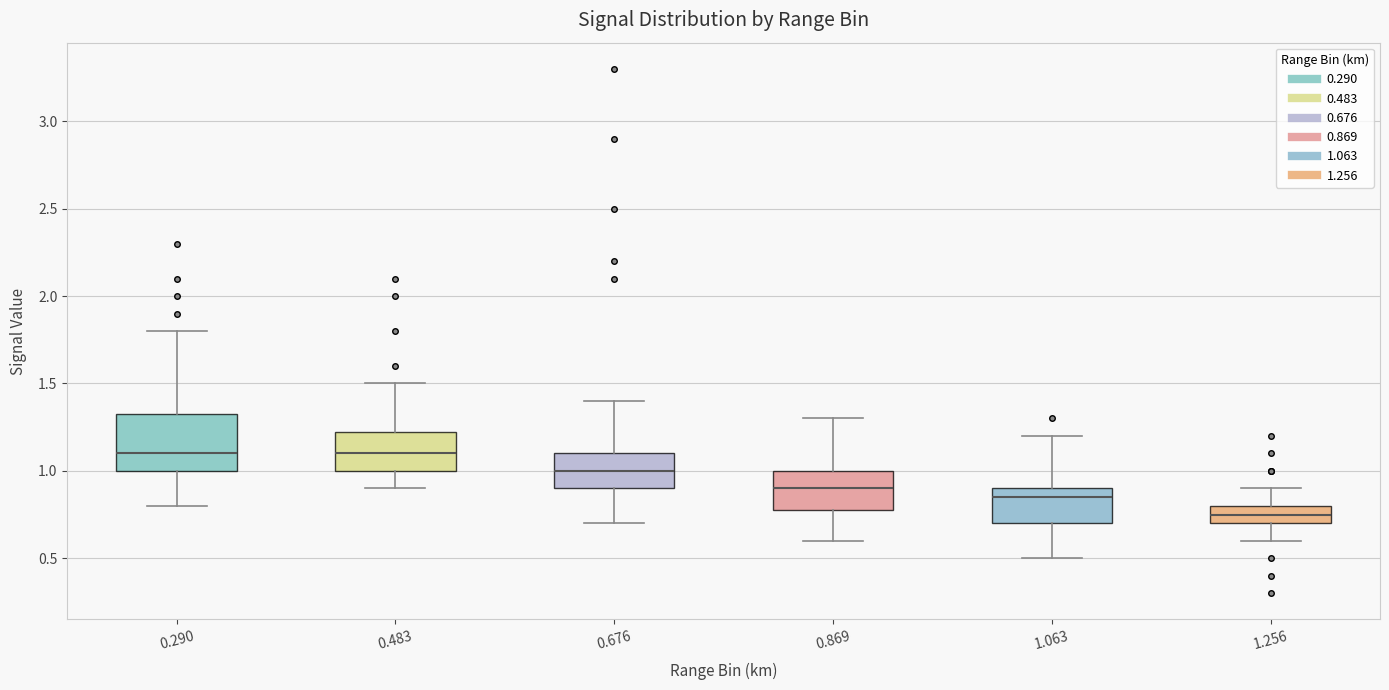

Reading left to right, transcribe this box plot: for each box, give where its median line is, the range the box spans, and where its two whiskers end, as read against the y-axis. The values are not printed on the chart, so give them approximately, as read against the axis.

0.290: median 1.10, box 1.00 to 1.35, whiskers 0.80 to 1.80
0.483: median 1.10, box 1.00 to 1.25, whiskers 0.90 to 1.50
0.676: median 1.00, box 0.90 to 1.10, whiskers 0.70 to 1.40
0.869: median 0.90, box 0.80 to 1.00, whiskers 0.60 to 1.30
1.063: median 0.85, box 0.70 to 0.90, whiskers 0.50 to 1.20
1.256: median 0.75, box 0.70 to 0.80, whiskers 0.60 to 0.90